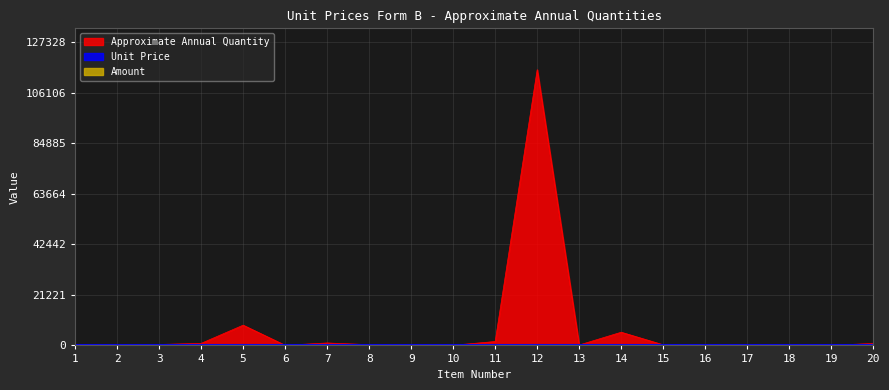

At 1, list the series in order from smallest to largest.

Unit Price, Amount, Approximate Annual Quantity